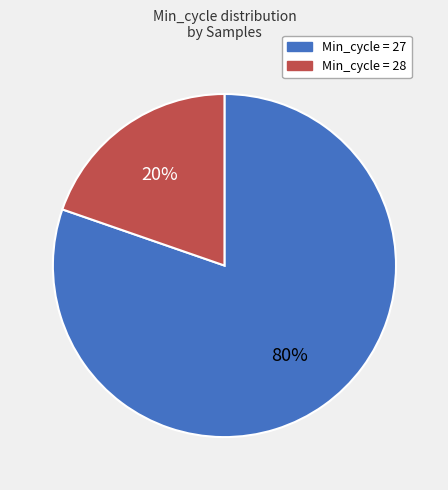

To the nearest percent, what is the average slice percentage?

50%